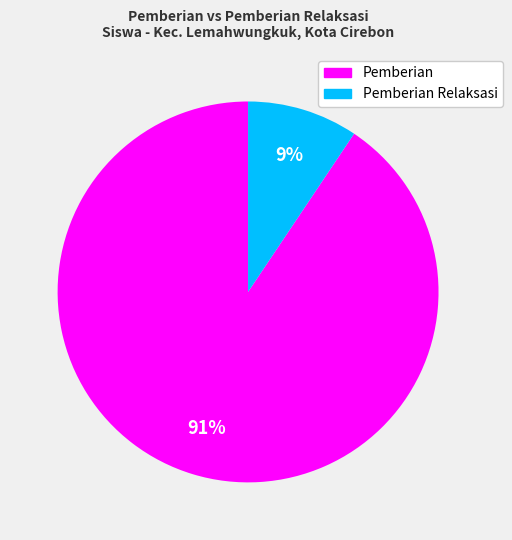

How many slices are in this pie chart?

2